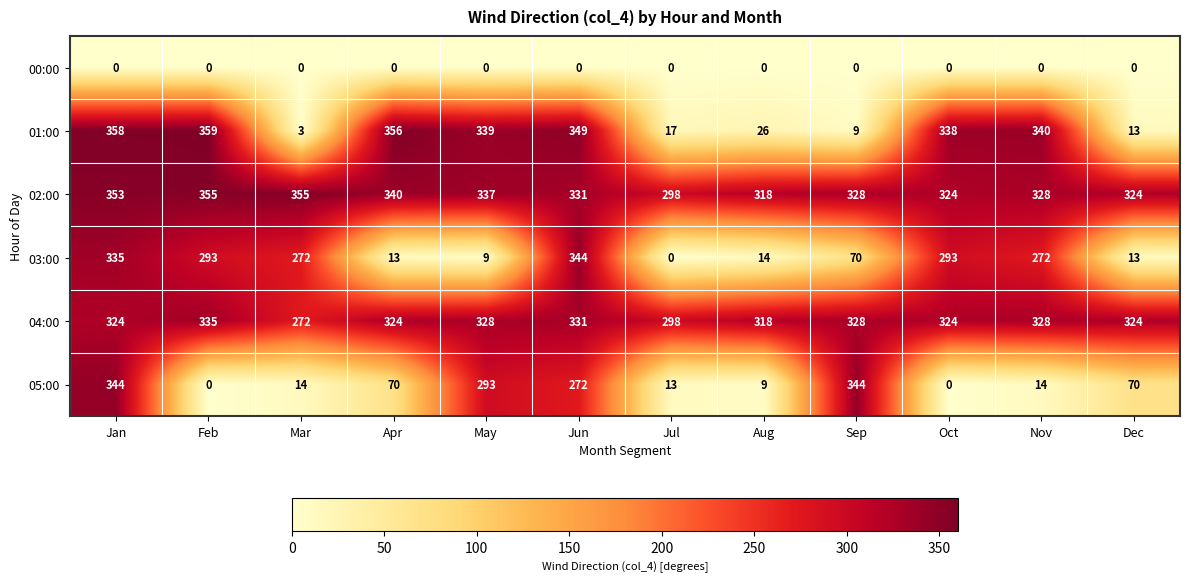

What is the spread (max minus min) of values at Dec?

324